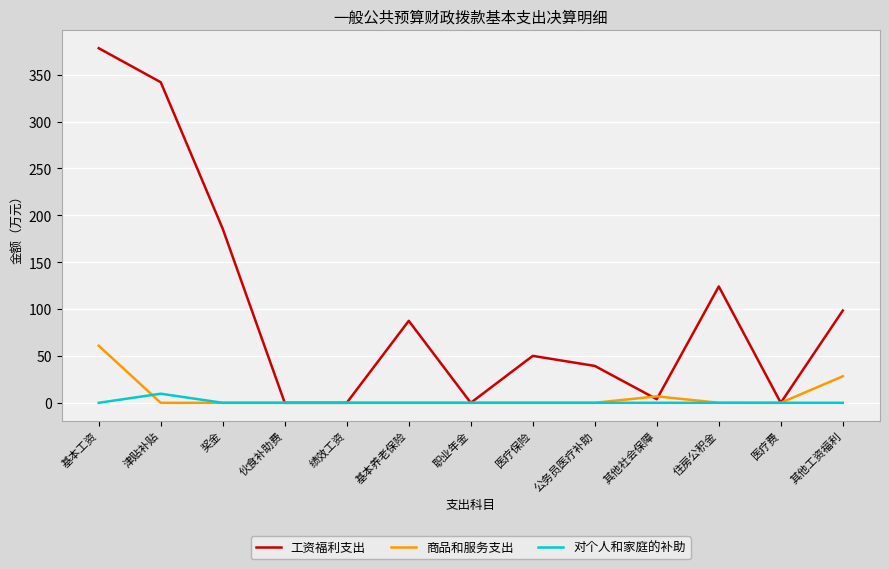

Which series changed the most between 医疗费 and 其他工资福利?

工资福利支出